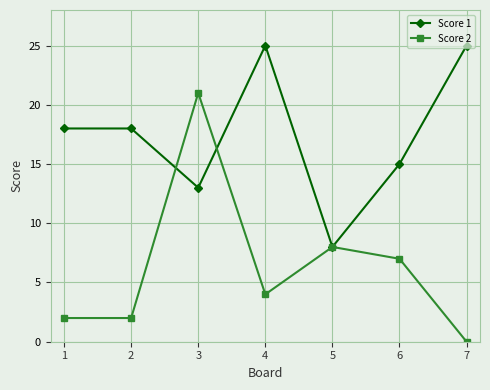

How many values in Score 2 are above zero?

6